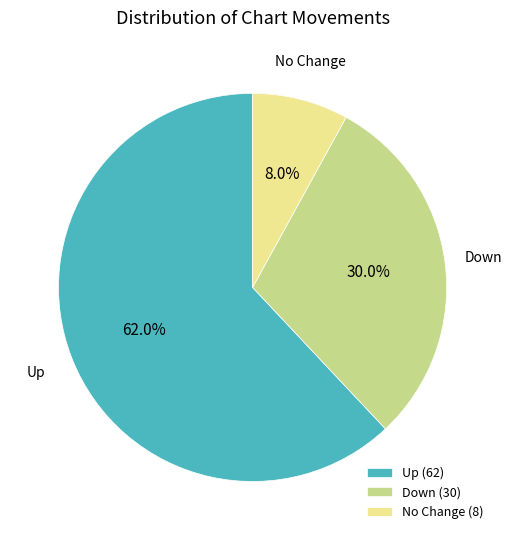

What percentage is NOT represented by No Change (8)?

92.0%